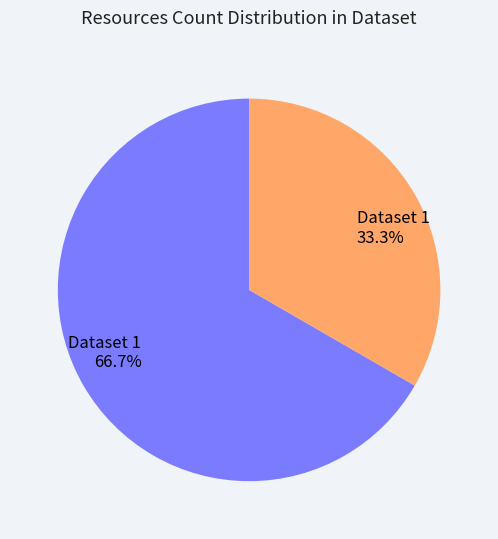

What is the ratio of the value at Dataset 1 33.3% to the value at Dataset 1 66.7%?

0.5